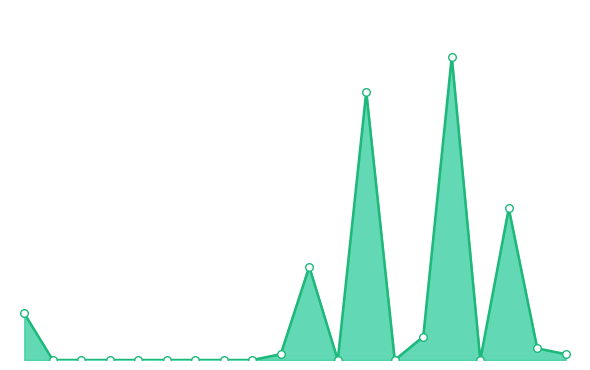

Does the chart have visible grid lines?

No